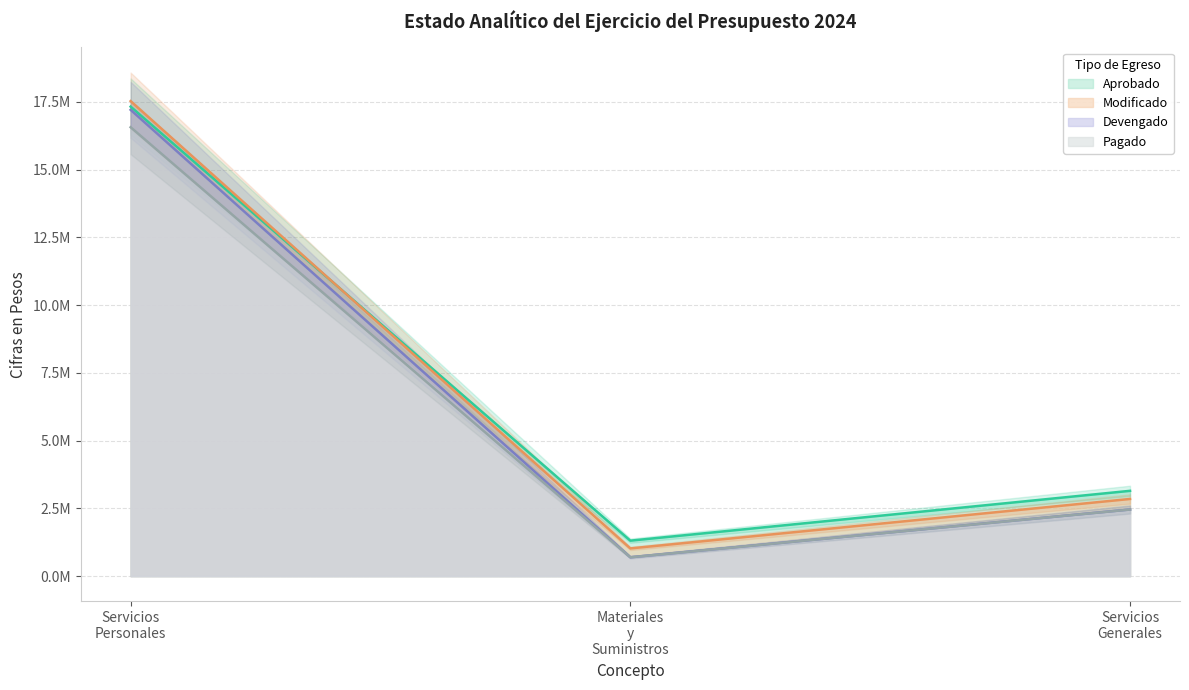

The Modificado series shows 29993994 at Servicios Personales. True or false?

False